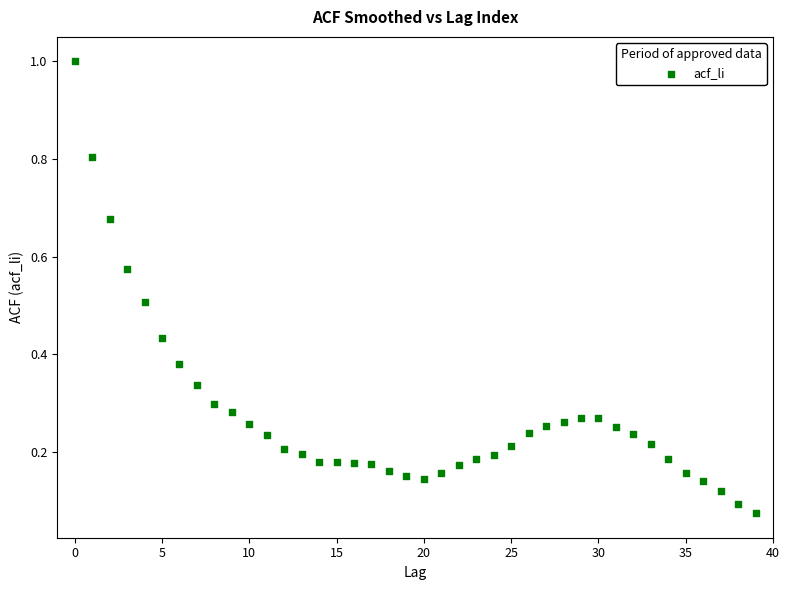

What is the range of Y values (max minus min)?

0.9